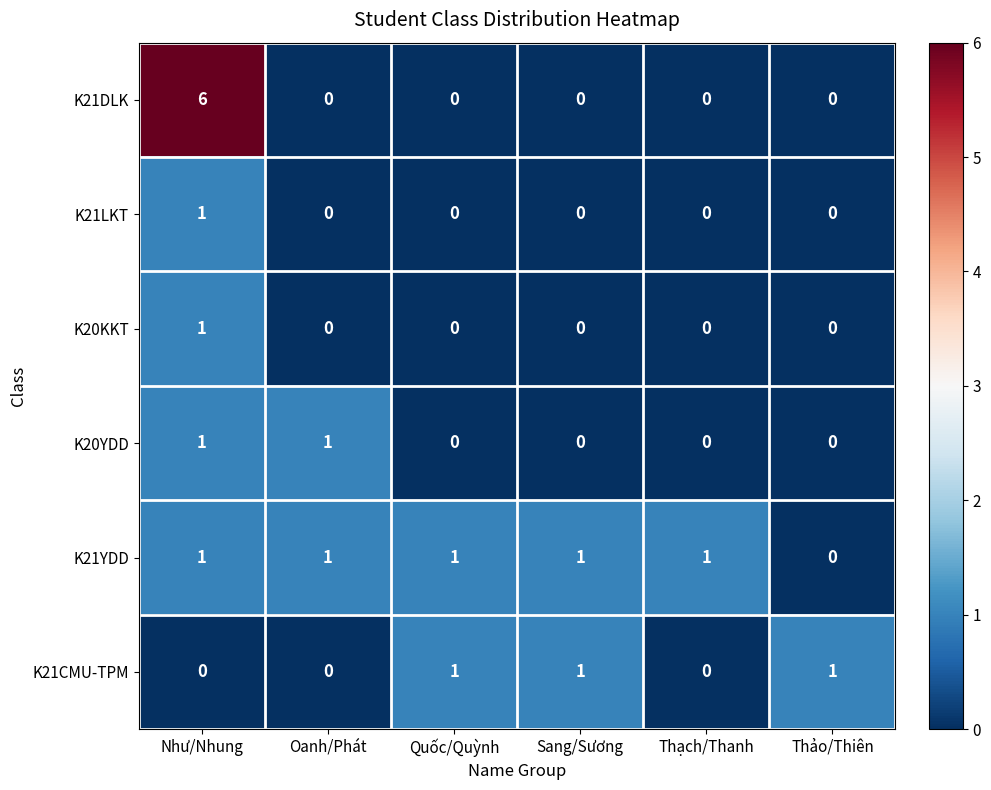

What is the sum of all K21YDD values?

5